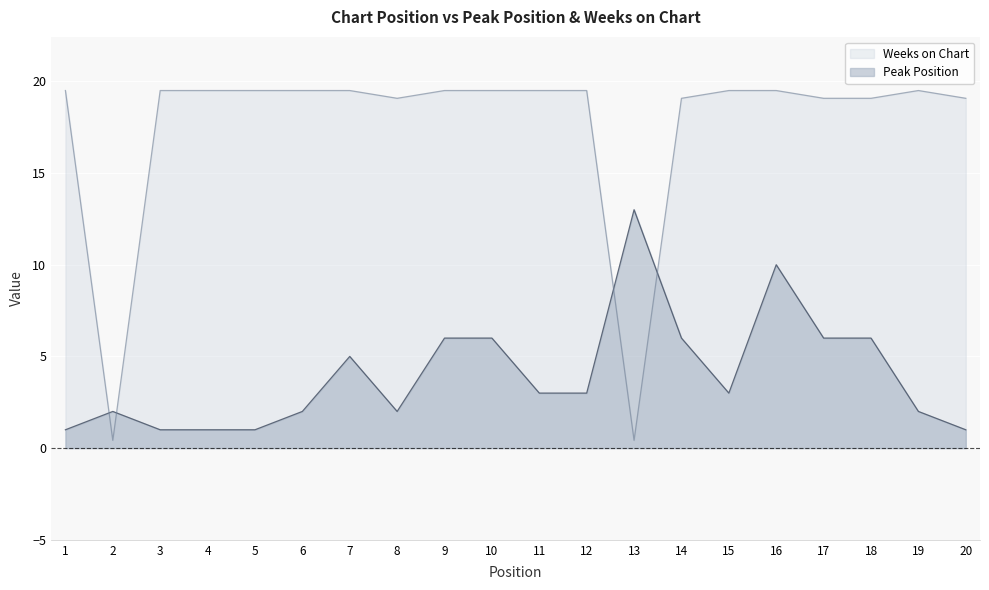

List the series in order of their overall mean, lowest first.

Peak Position, Weeks on Chart